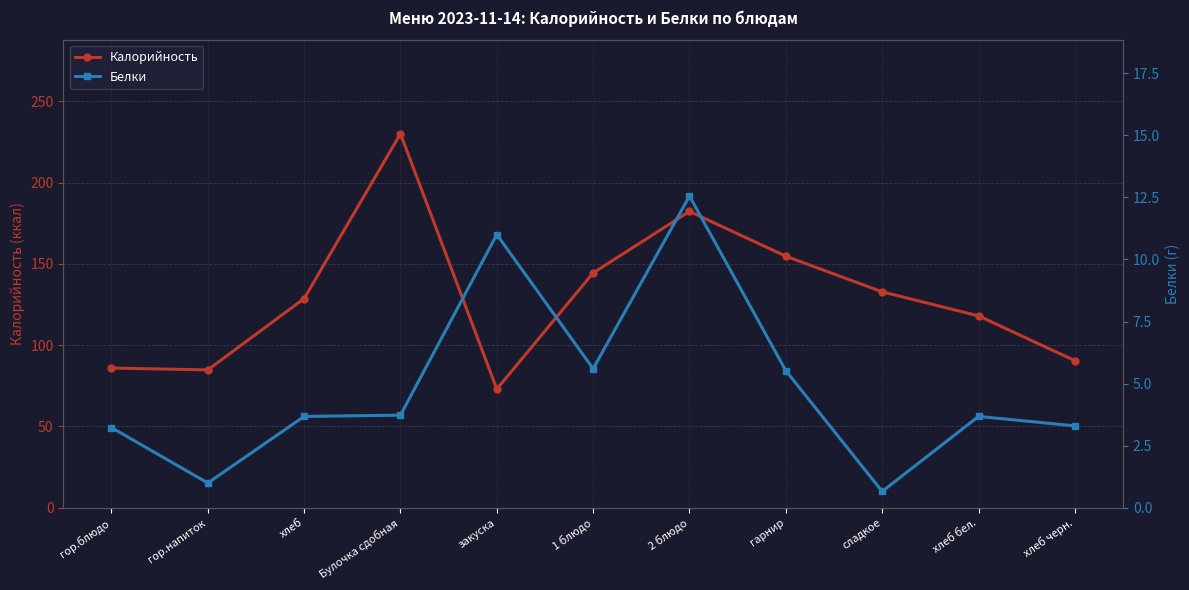

True or false: Калорийность and Белки cross at least once.

False